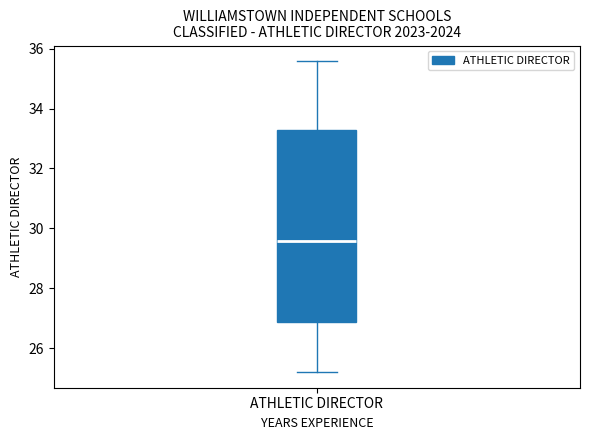

Where is the upper edge of the box for ATHLETIC DIRECTOR on the y-axis? The values are not printed on the chart, so give them approximately, as read against the axis.

33.2